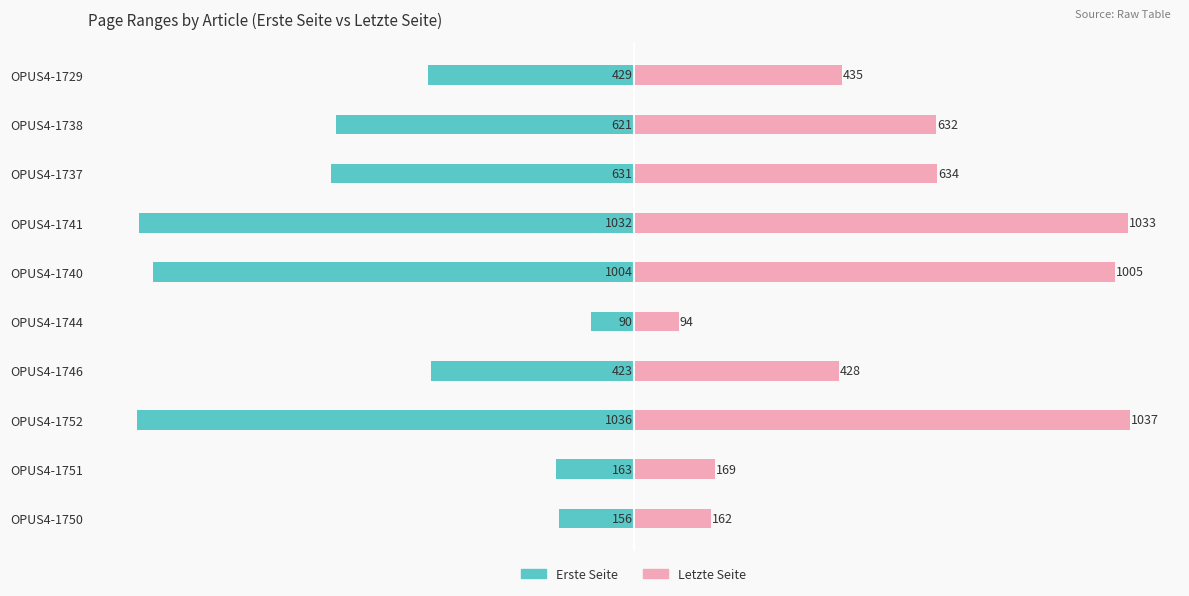

The Erste Seite series shows -263 at OPUS4-1750. True or false?

False